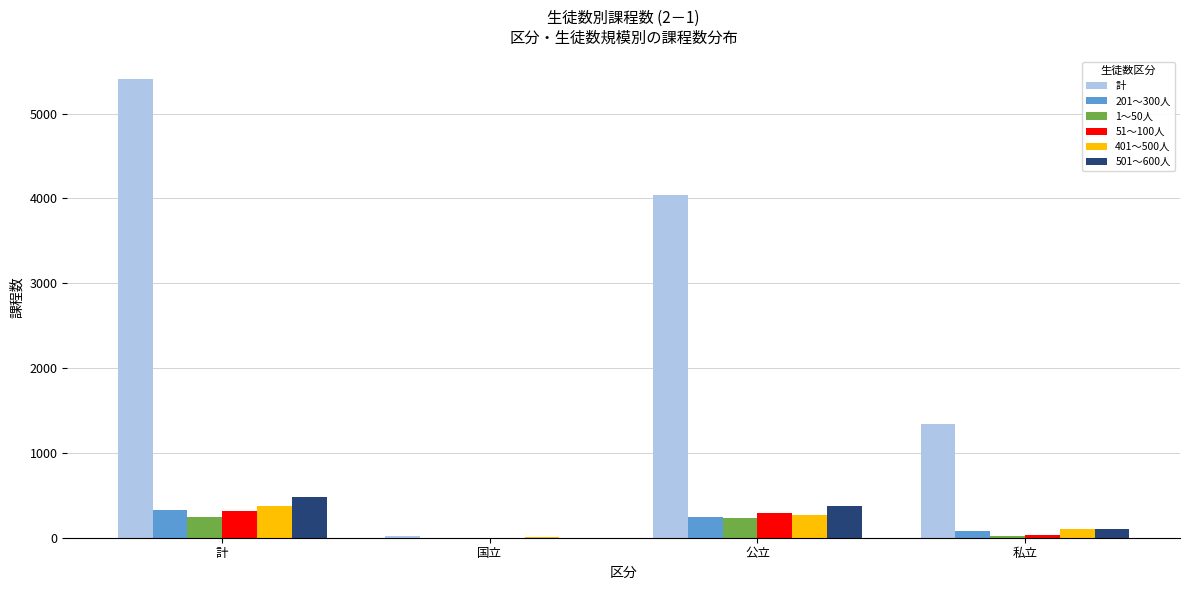

Between 計 and 国立, which series saw the biggest shift?

計